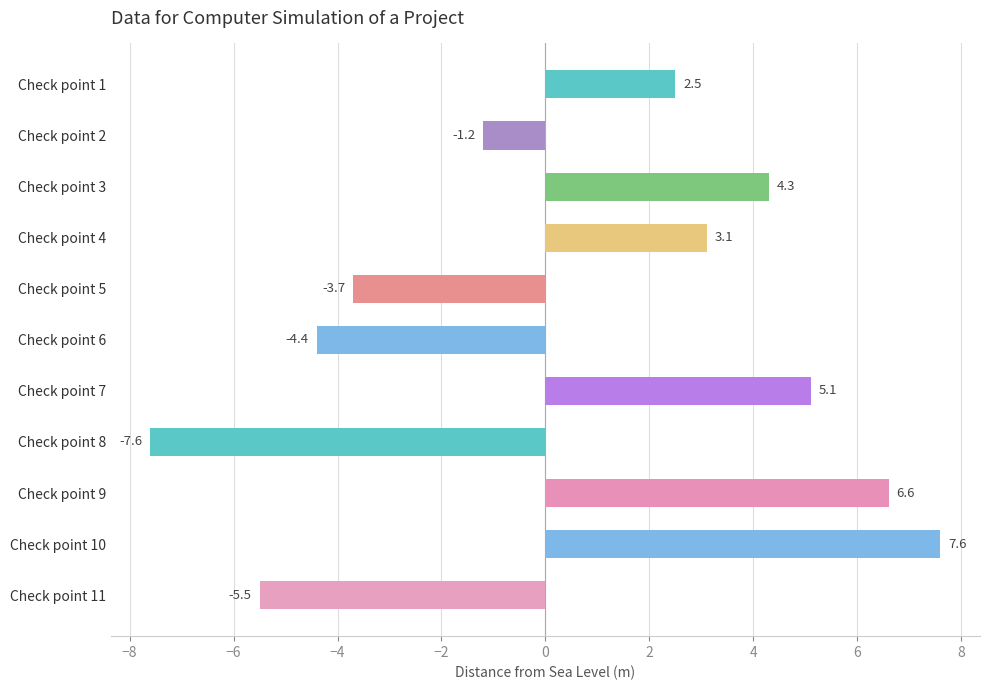

At which category does the chart reach its peak across all series?

Check point 10